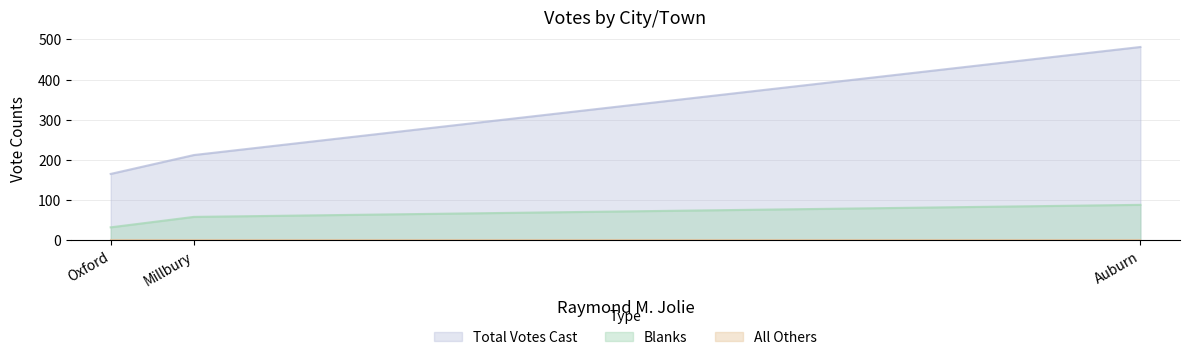

What are all the series names shown in the legend?

Blanks, All Others, Total Votes Cast